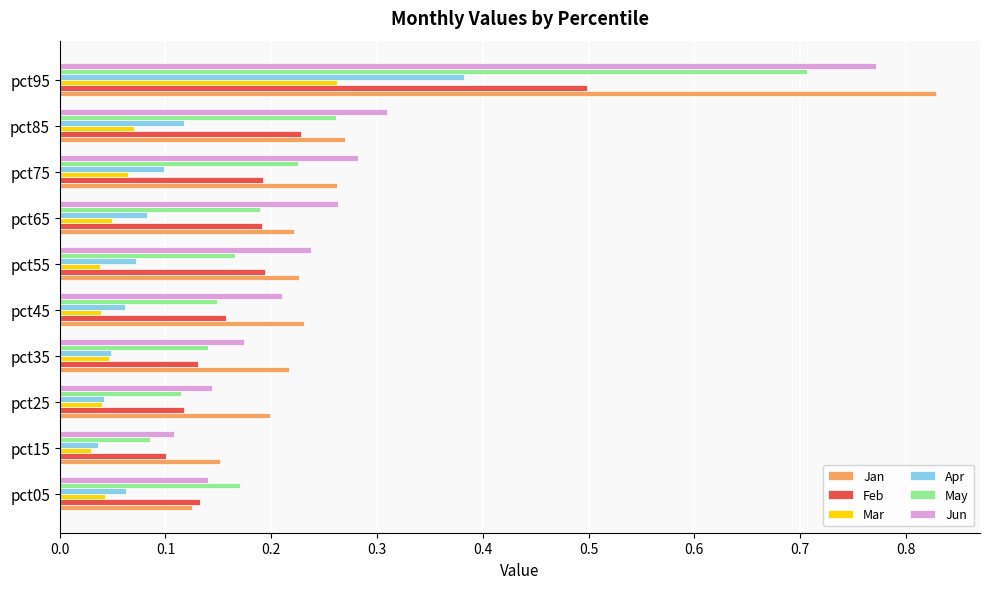

Rank the series by their maximum value, from lowest to highest.

Mar, Apr, Feb, May, Jun, Jan